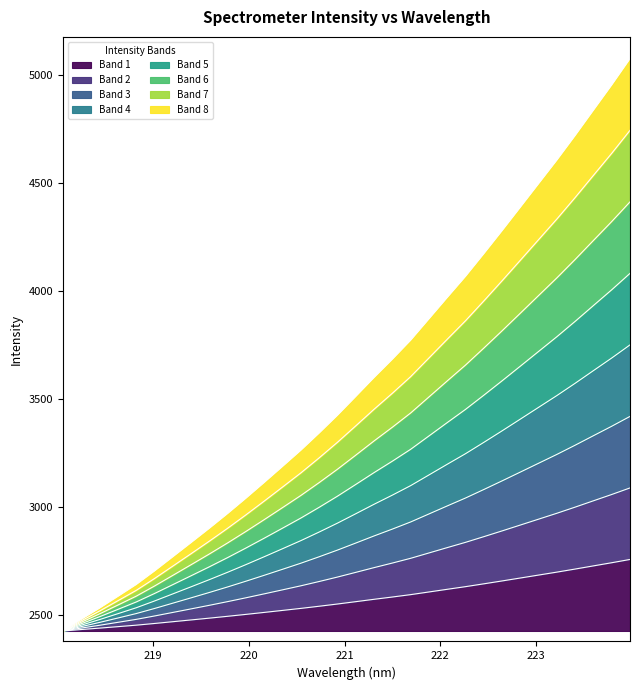

What is the label of the 32nd point from the left?

223.9802